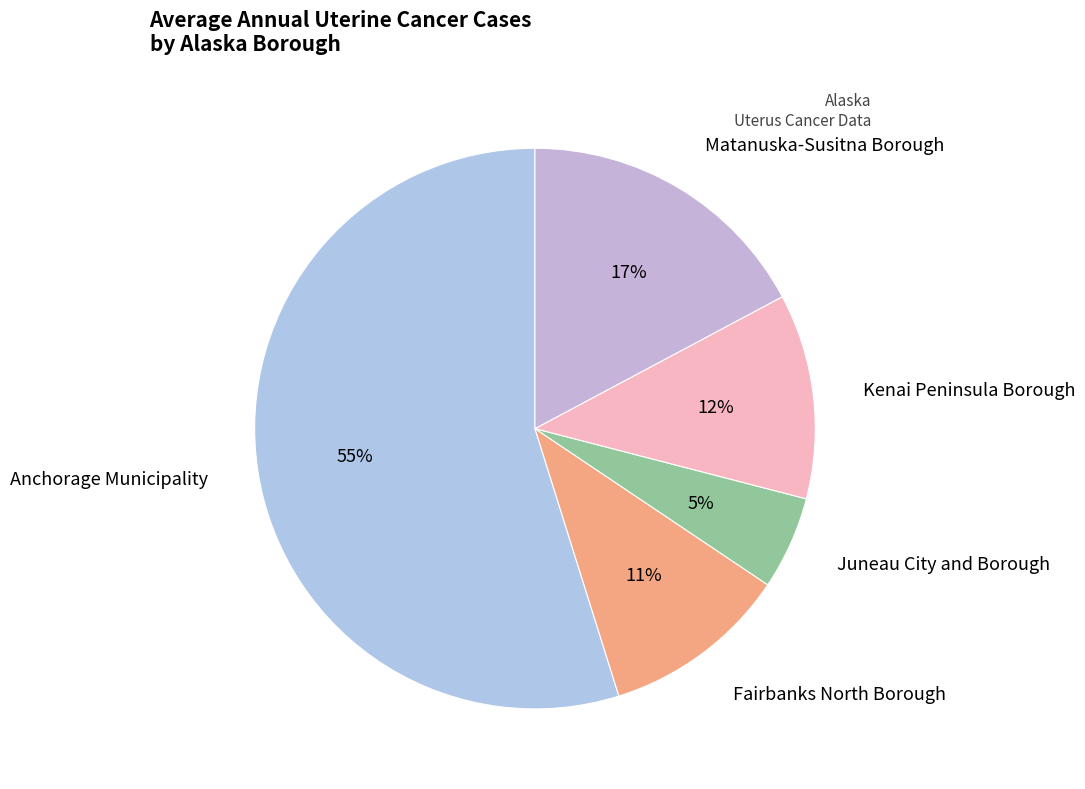

How many segments does this pie chart have?

5